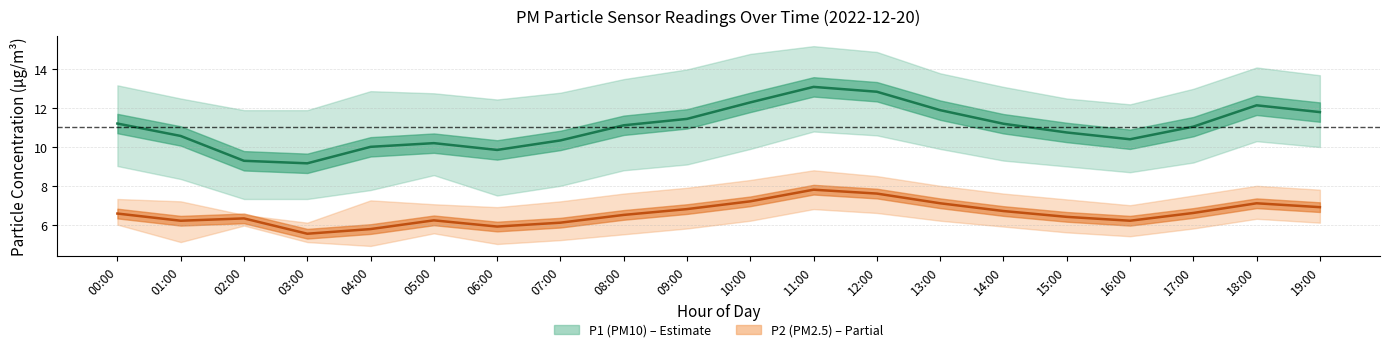

How many values in the P1 (PM10) center series are below 11?

9